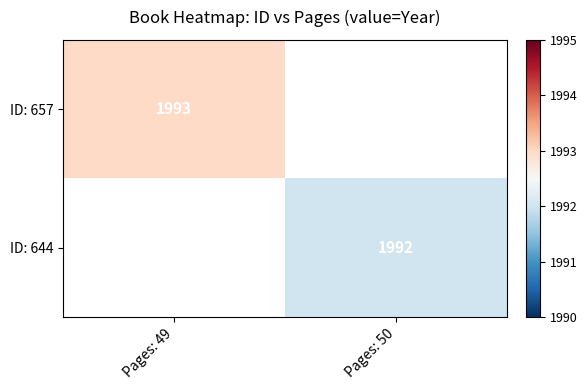

The ID: 657 series shows 1358 at Pages: 49. True or false?

False